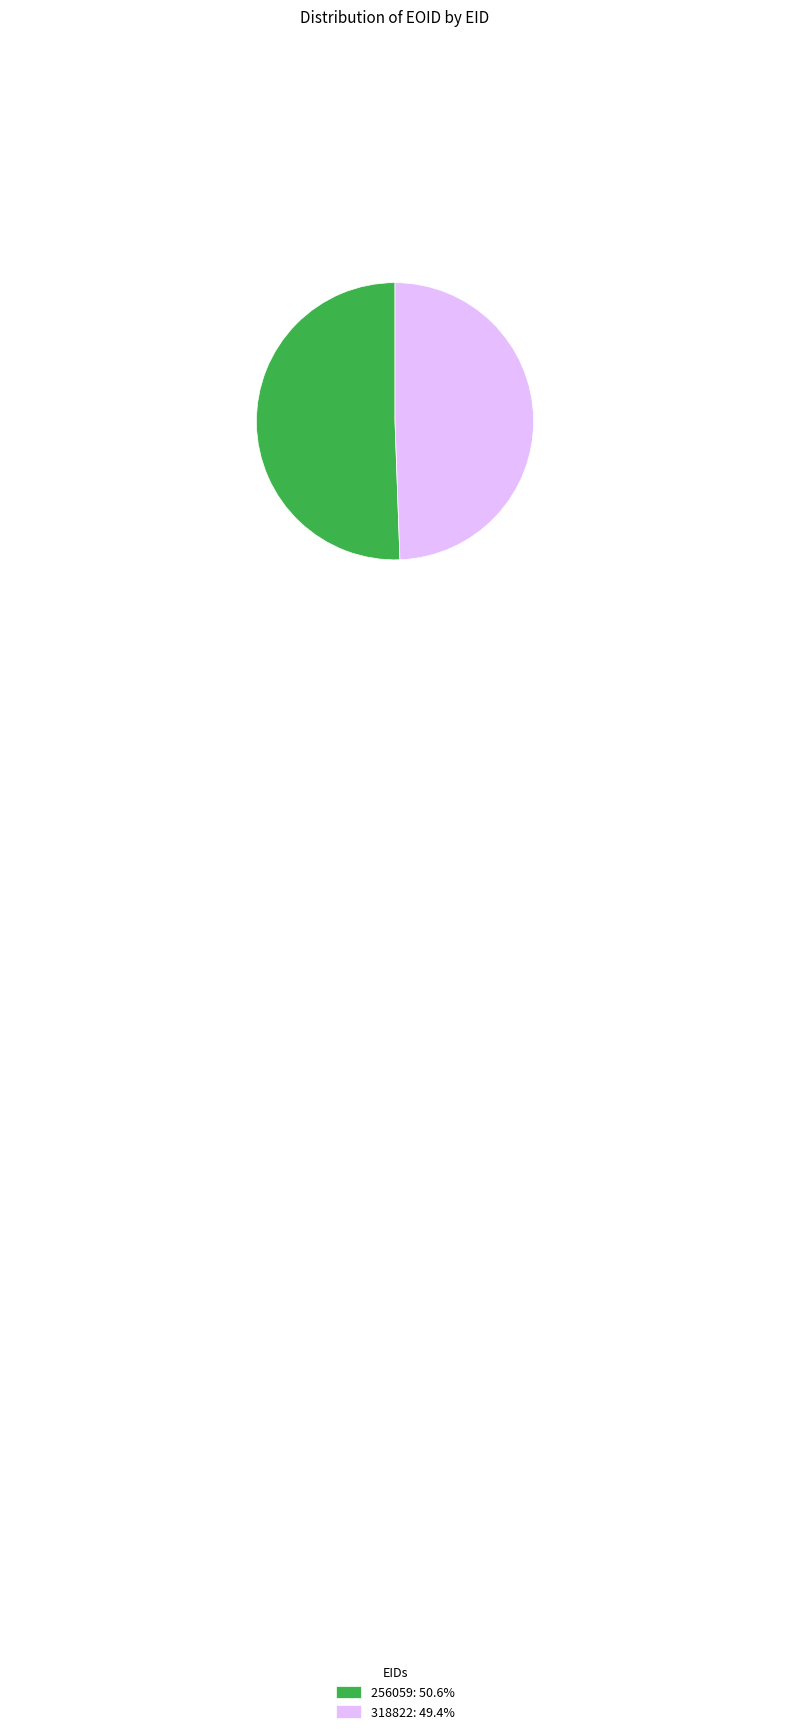

Is the sum of 256059: 50.6% and 318822: 49.4% greater than half?

Yes